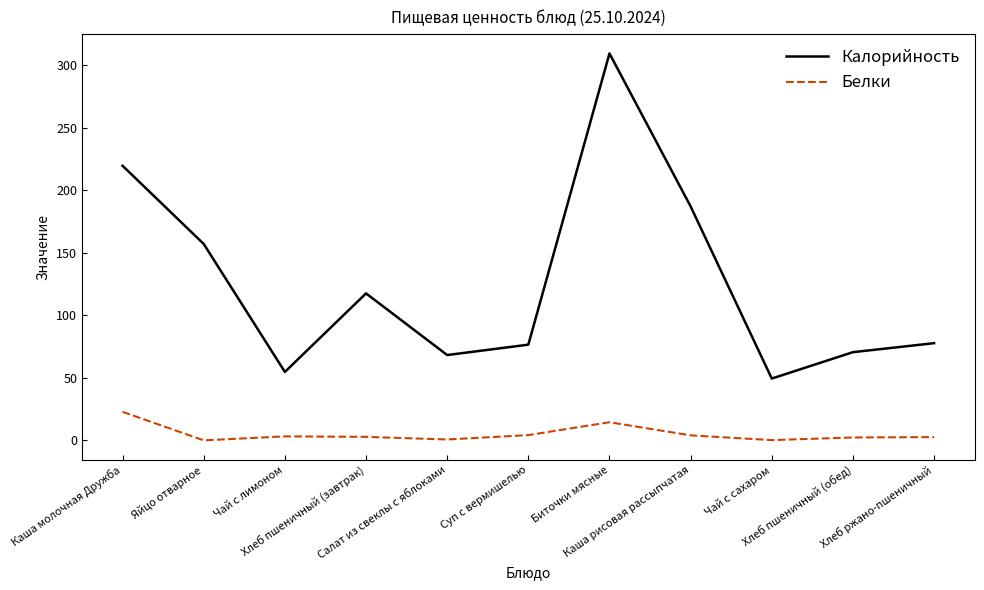

Which label corresponds to the largest value in the chart?

Биточки мясные